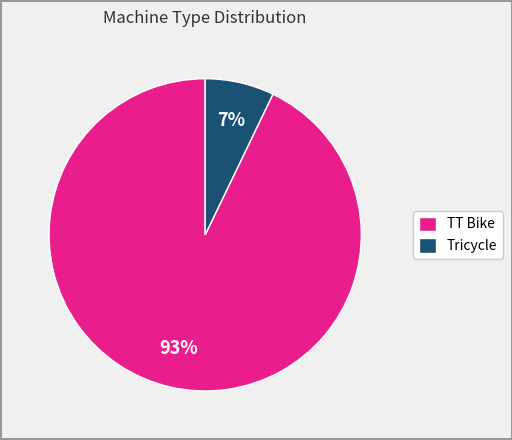

To the nearest percent, what is the average slice percentage?

50%